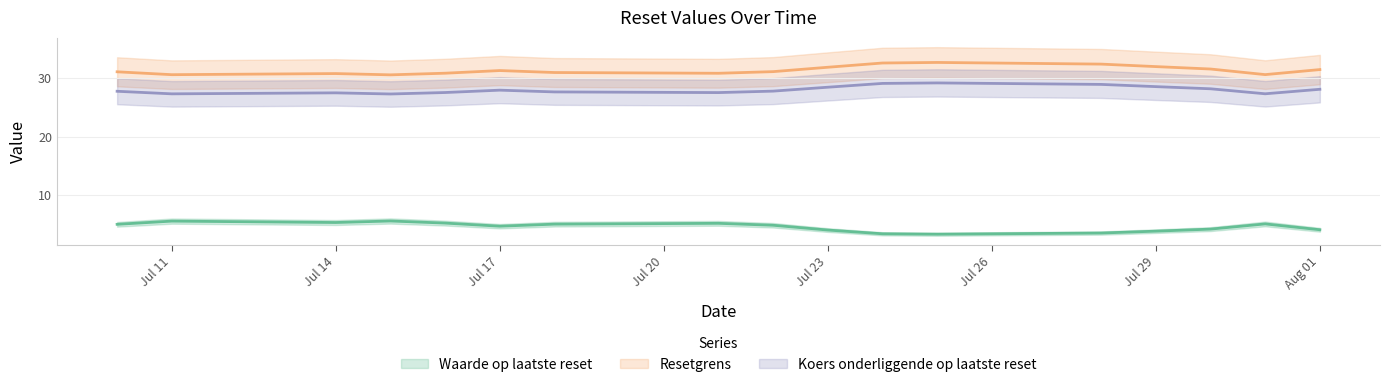

The value of Waarde op laatste reset at 2025-07-30 is 1.3. True or false?

False